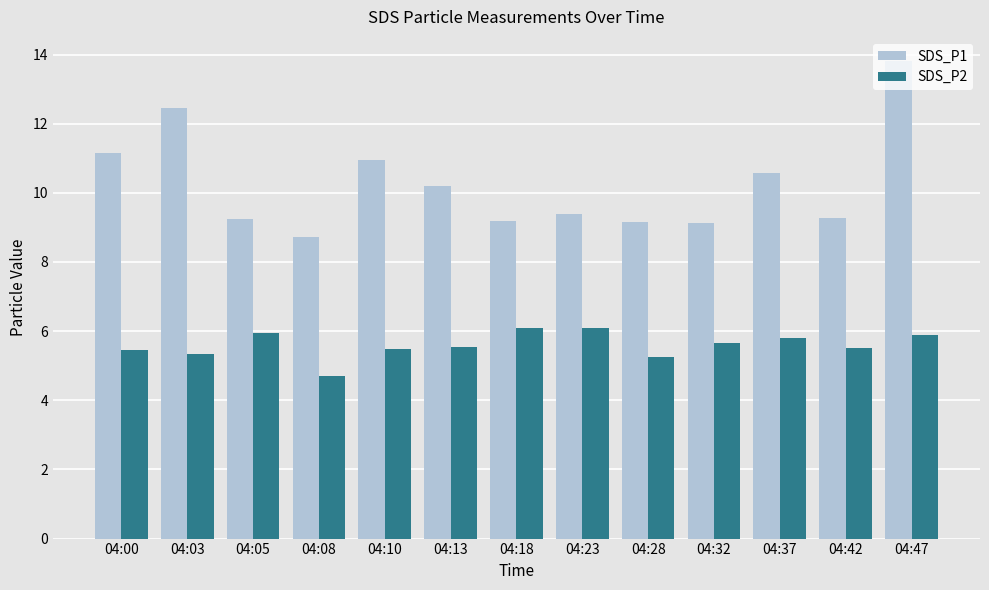

At which label does SDS_P2 reach its minimum?

04:08